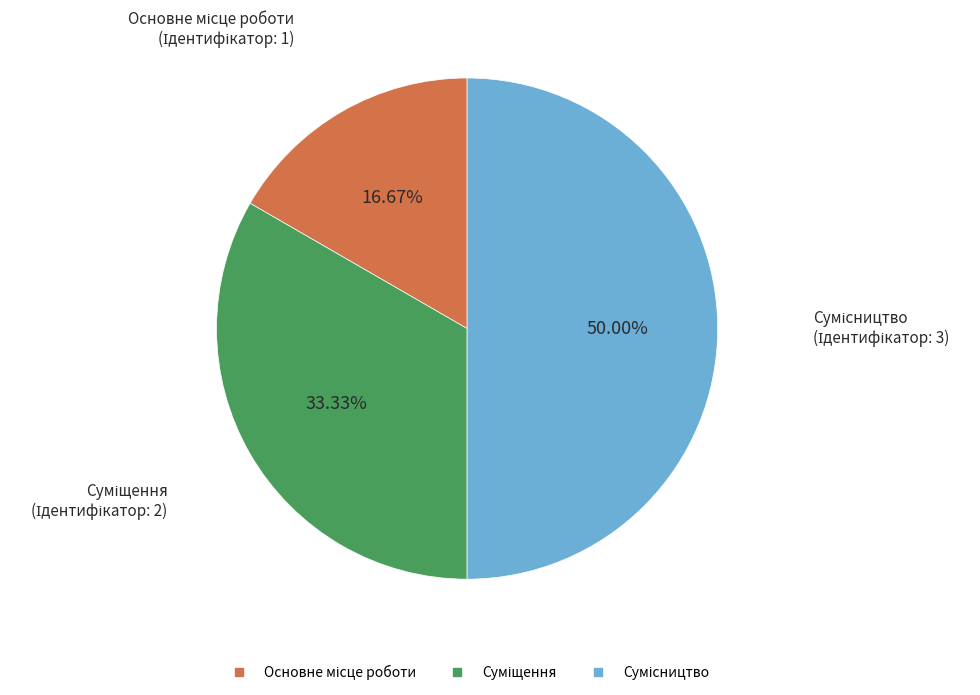

How many segments does this pie chart have?

3